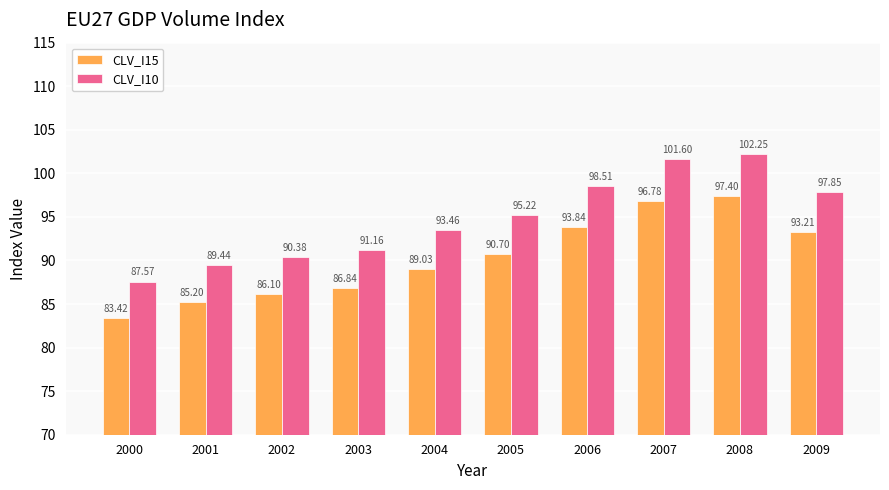

How many bars are there in total?

20